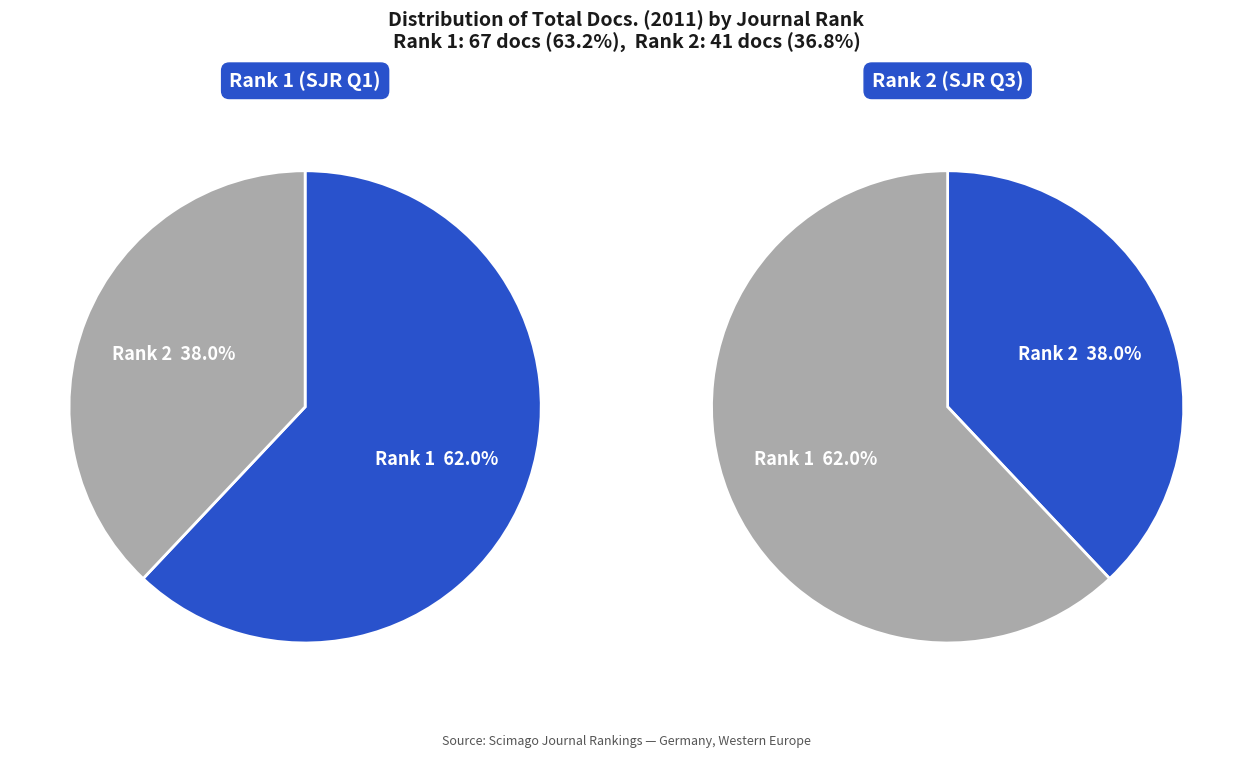

Approximately how many times larger is the value at Magnetic Resonance Materials in Physics (Rank 1) compared to Zeitschrift fur Medizinische Physik (Rank 2)?

1.6